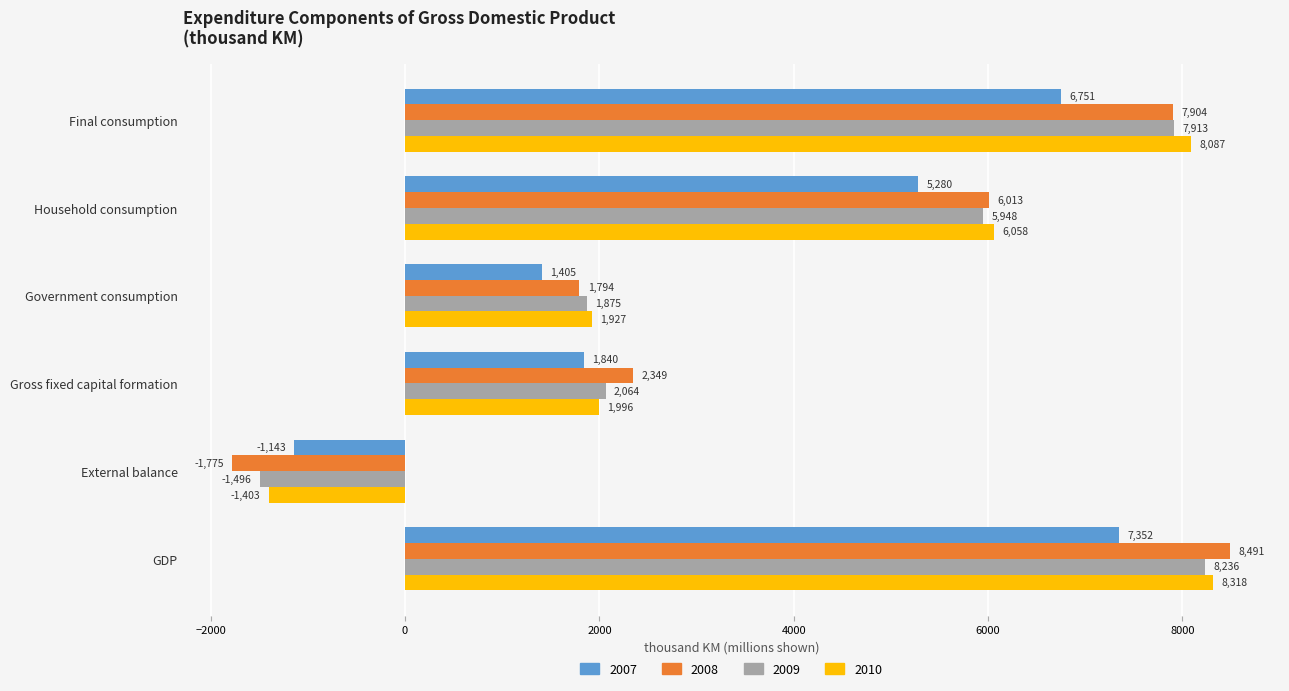

Is the value of 2009 at External balance greater than the value of 2008 at Final consumption?

No